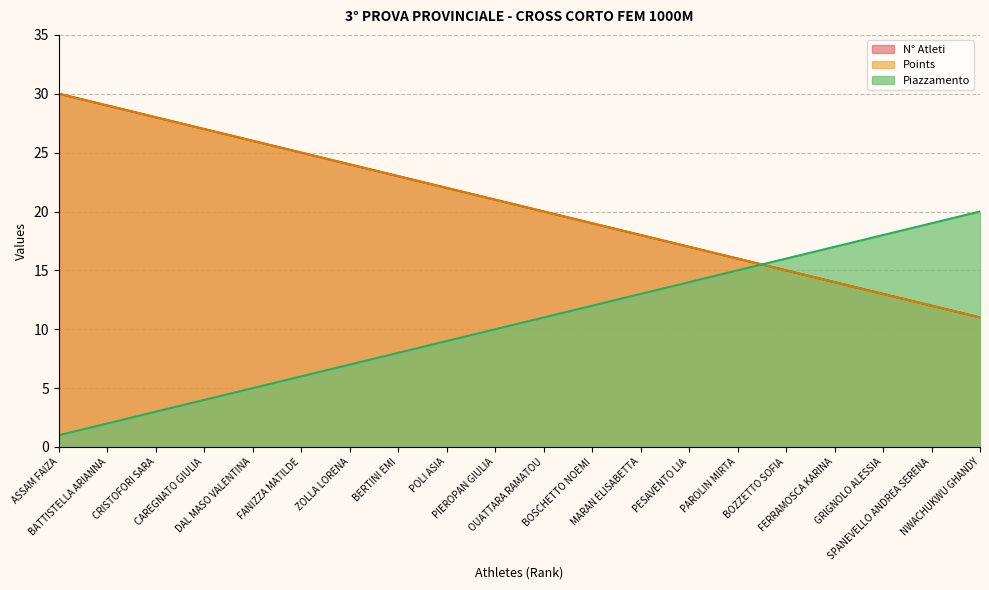

Rank the categories by N° Atleti value from highest to lowest.

NWACHUKWU GHANDY, SPANEVELLO ANDREA SERENA, GRIGNOLO ALESSIA, FERRAMOSCA KARINA, BOZZETTO SOFIA, PAROLIN MIRTA, PESAVENTO LIA, MARAN ELISABETTA, BOSCHETTO NOEMI, OUATTARA RAMATOU, PIEROPAN GIULIA, POLI ASIA, BERTINI EMI, ZOLLA LORENA, FANIZZA MATILDE, DAL MASO VALENTINA, CAREGNATO GIULIA, CRISTOFORI SARA, BATTISTELLA ARIANNA, ASSAM FAIZA